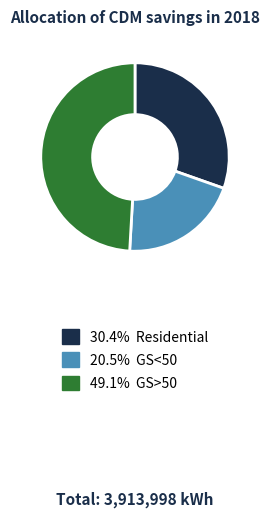

Is there a majority slice in this chart?

No